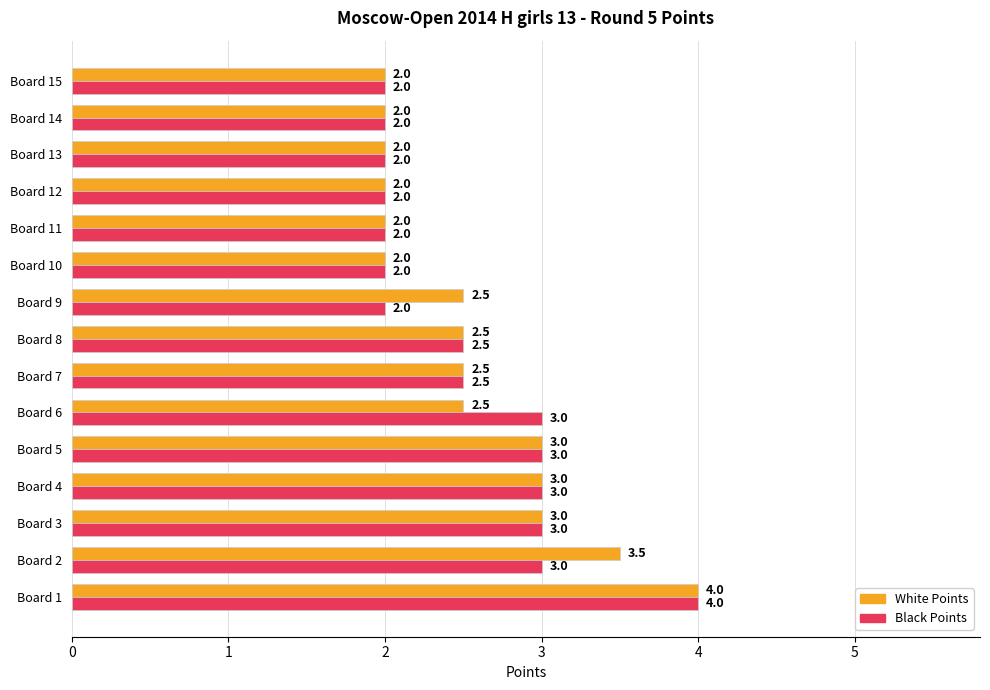

True or false: White Points has a value of 5.6 at Board 1.

False